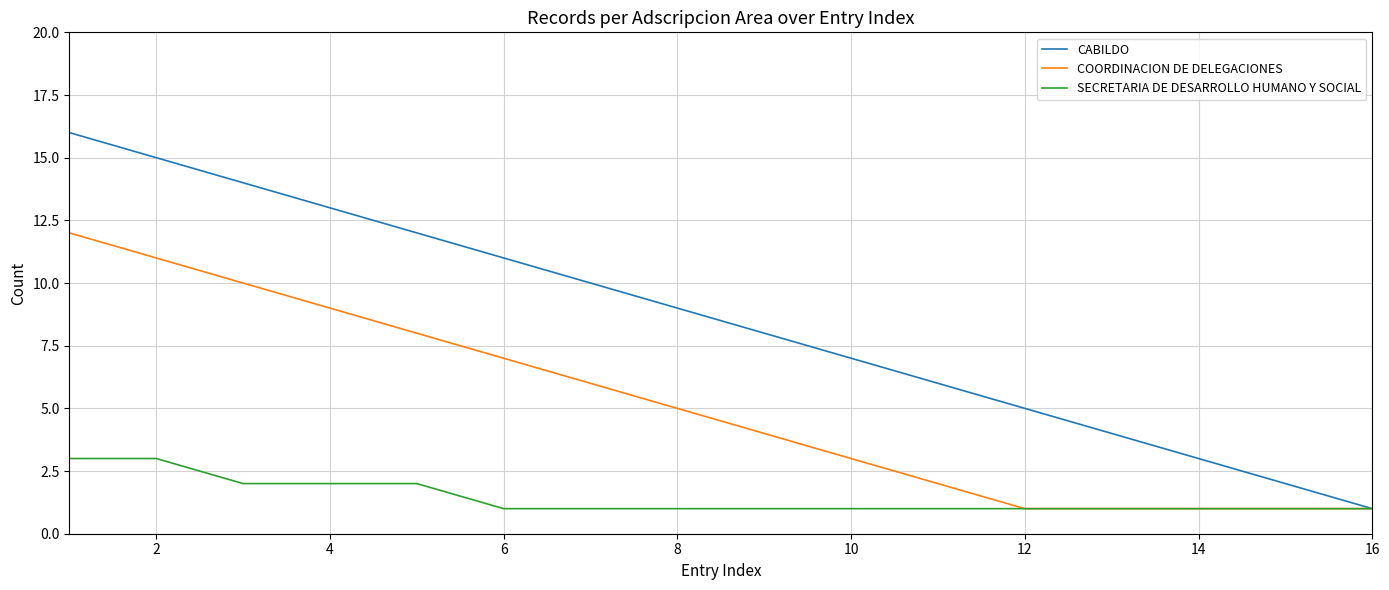

Does the chart have visible grid lines?

Yes